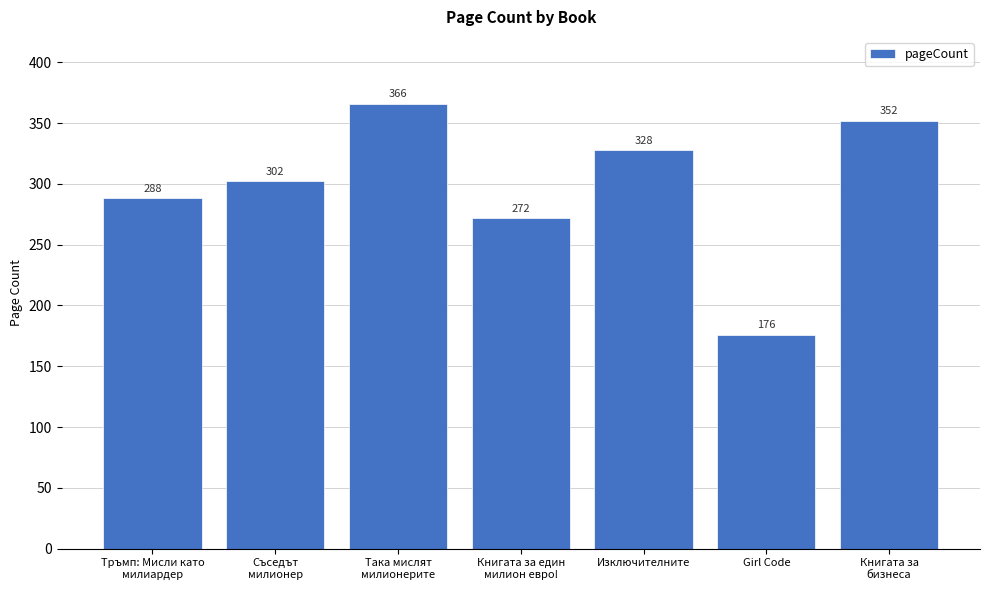

What is the approximate value at Книгата за
бизнеса, to the nearest 5?

350